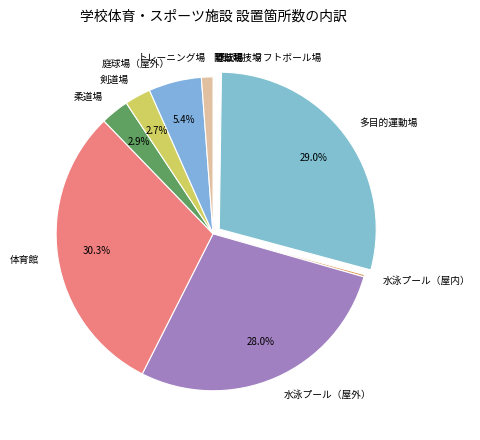

To the nearest percent, what is the difference between the largest and smallest slice percentages?

30%